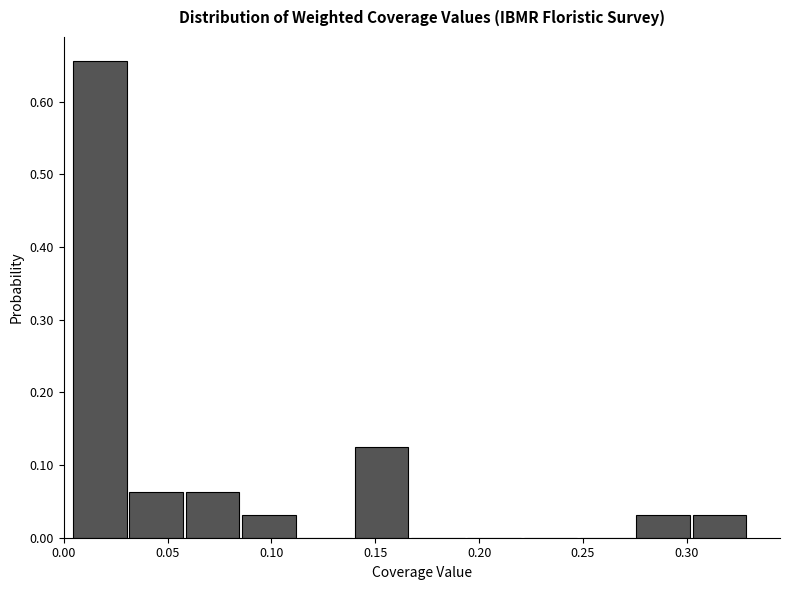

Reading left to right, list every bar in this chart as the range it spans on the x-axis followed by its height. Neither the bar edges nor the heights are printed on the chart, so give them approximately, as read against the axes.

0.005 to 0.030: 0.66
0.030 to 0.060: 0.06
0.060 to 0.085: 0.06
0.085 to 0.115: 0.03
0.115 to 0.140: 0
0.140 to 0.165: 0.13
0.165 to 0.195: 0
0.195 to 0.220: 0
0.220 to 0.250: 0
0.250 to 0.275: 0
0.275 to 0.305: 0.03
0.305 to 0.330: 0.03